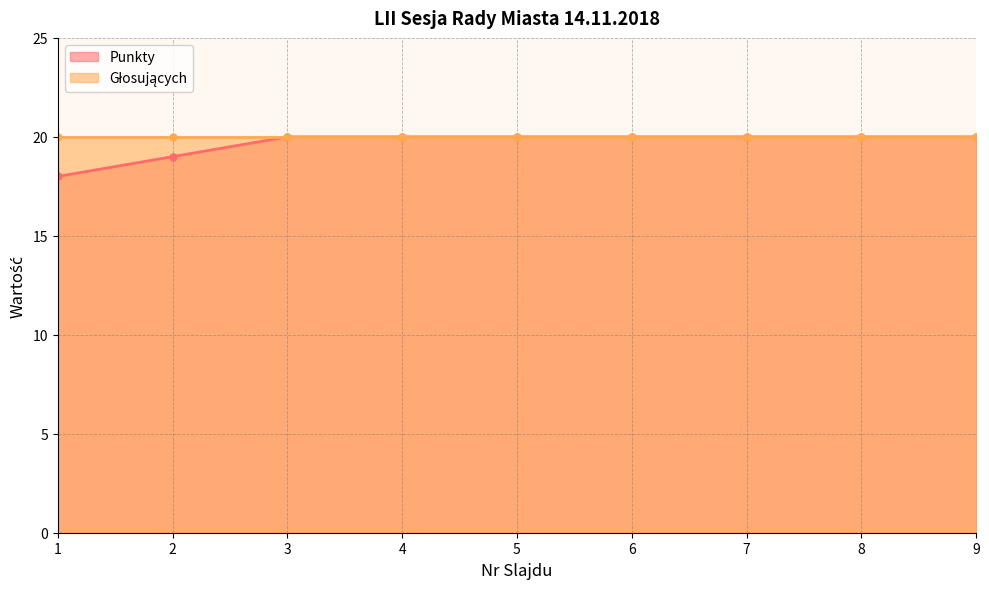

What is the sum of the values at 4 and 1?

38